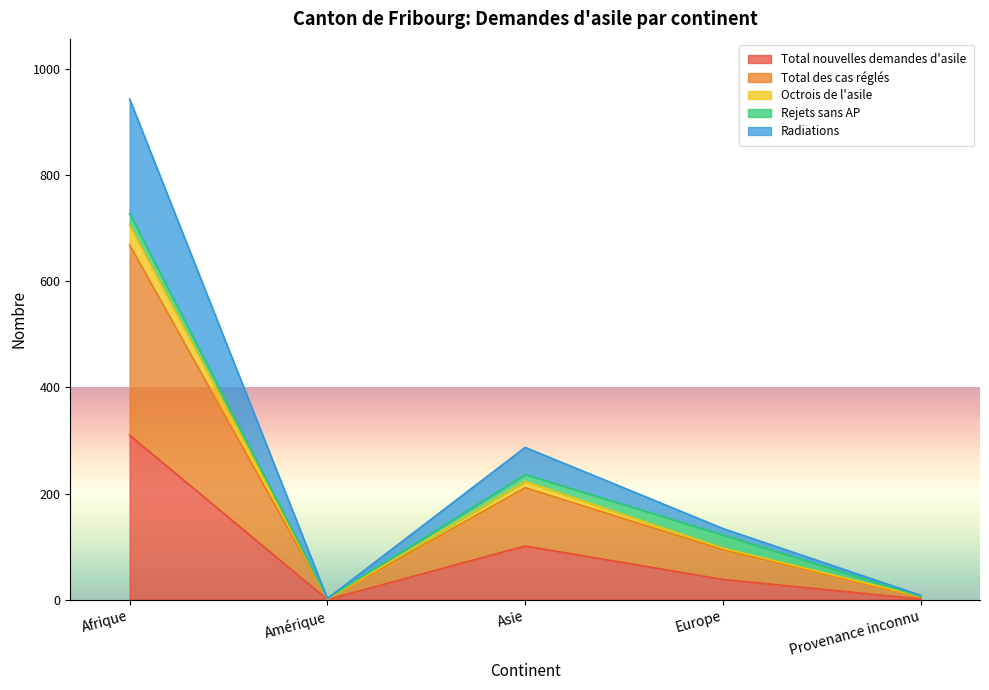

Which category has the highest value in the Total nouvelles demandes d'asile series?

Afrique